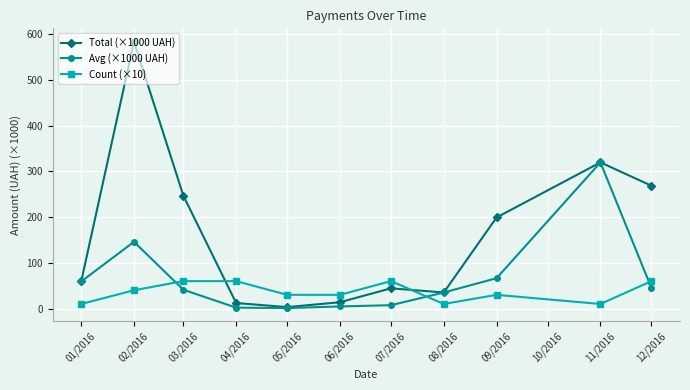

At which category is the sum across all series the highest?

02/2016